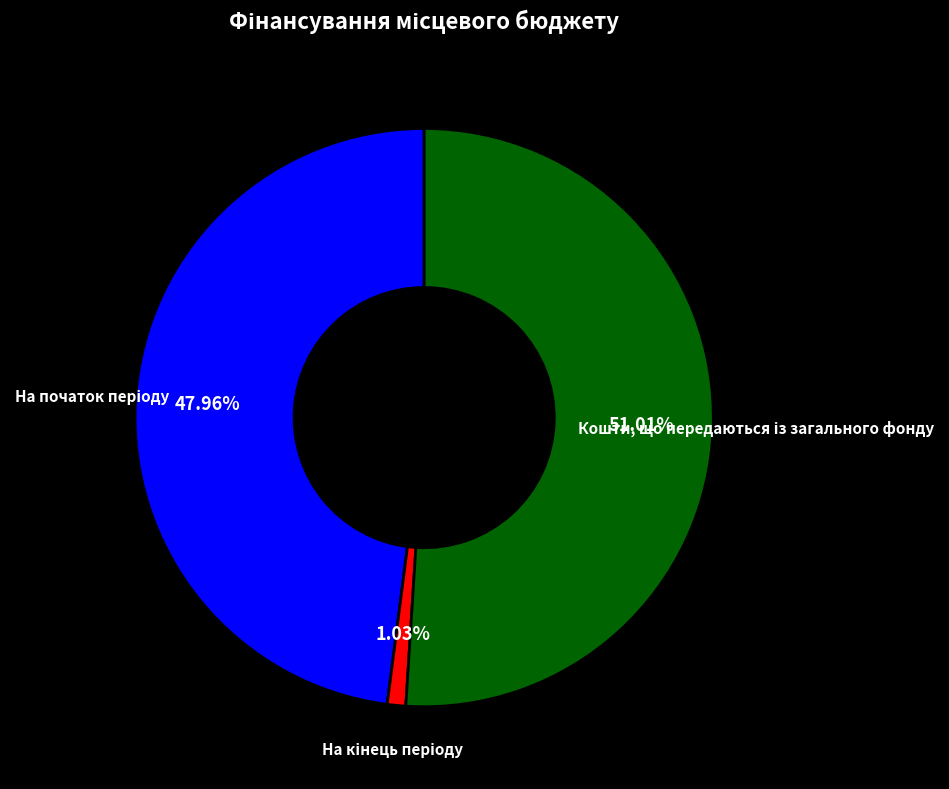

Does any single category account for the majority?

Yes